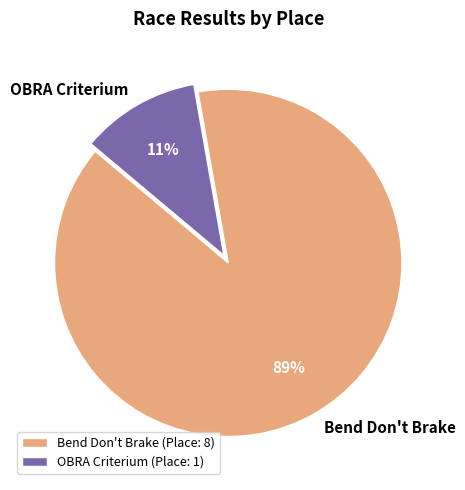

To the nearest percent, what is the difference between the largest and smallest slice percentages?

78%